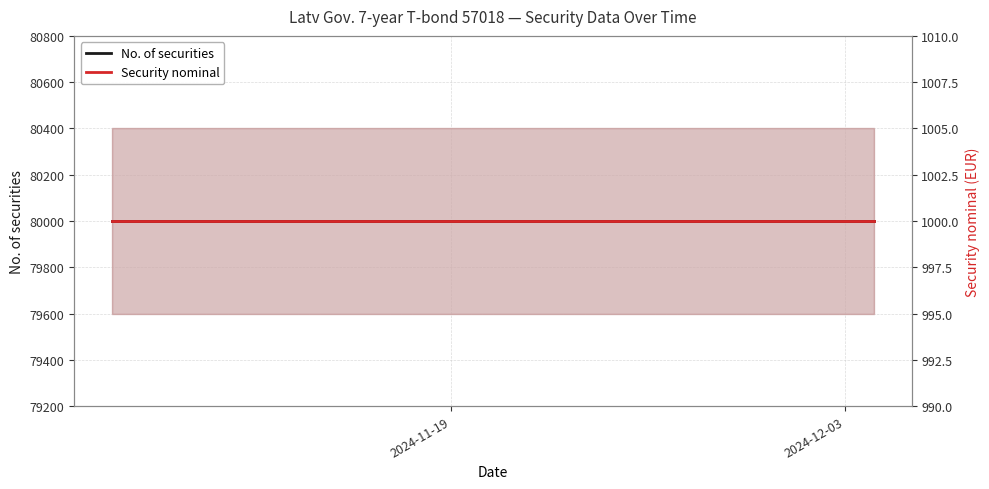

What is the maximum value shown in the chart?

80000